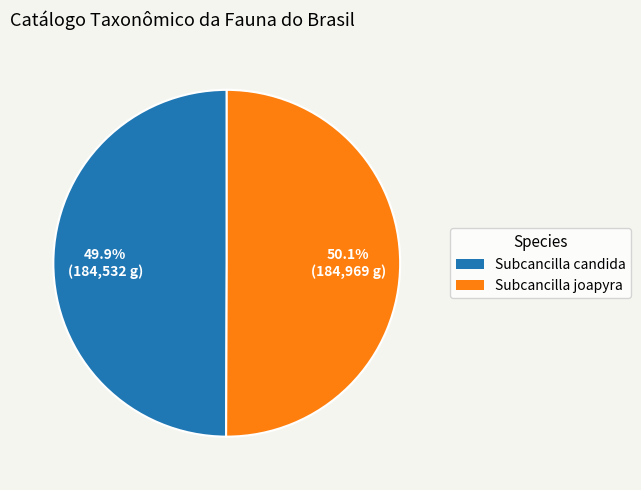

To the nearest percent, what is the combined percentage of Subcancilla joapyra and Subcancilla candida?

100%